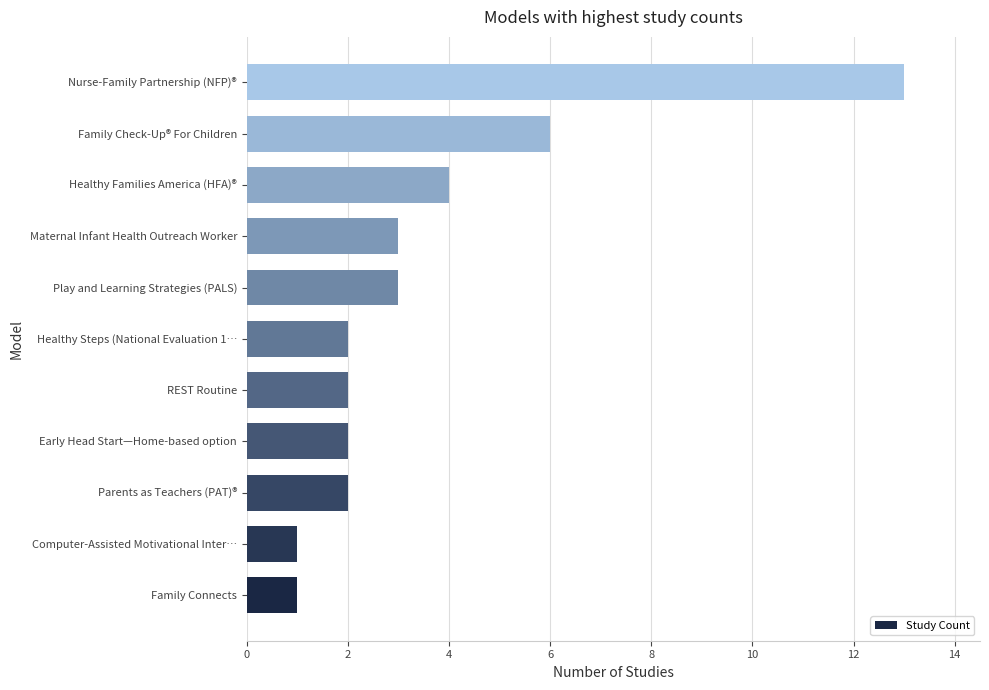

What is the sum of all values?

39